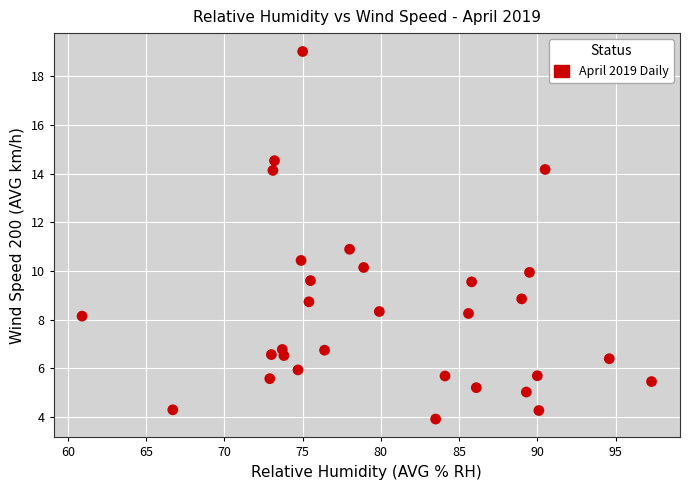

What is the range of Y values (max minus min)?

15.1